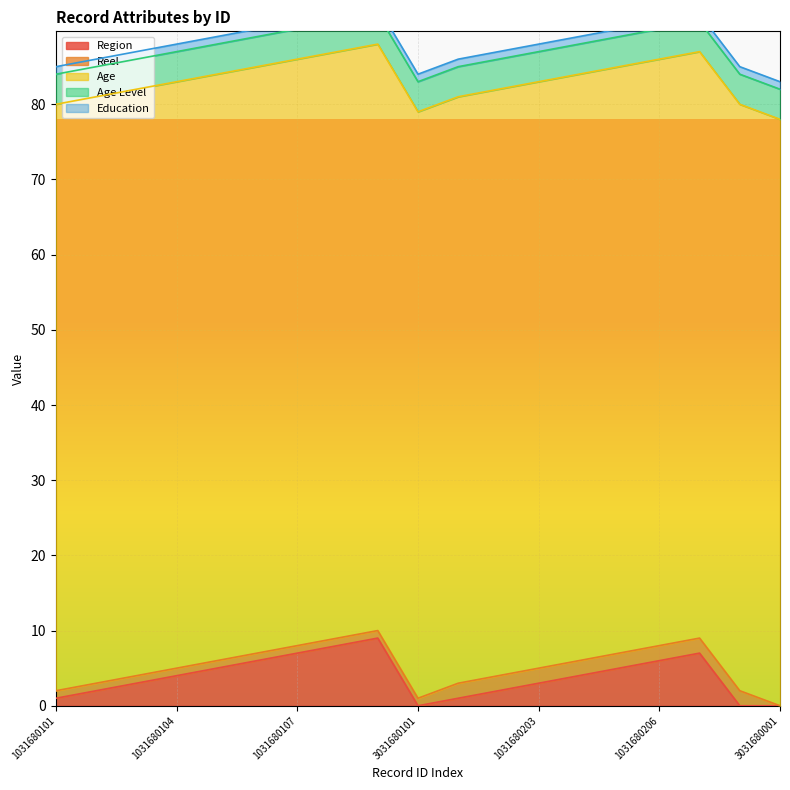

What is the value of the Age Level point at the 13th from the left?

4